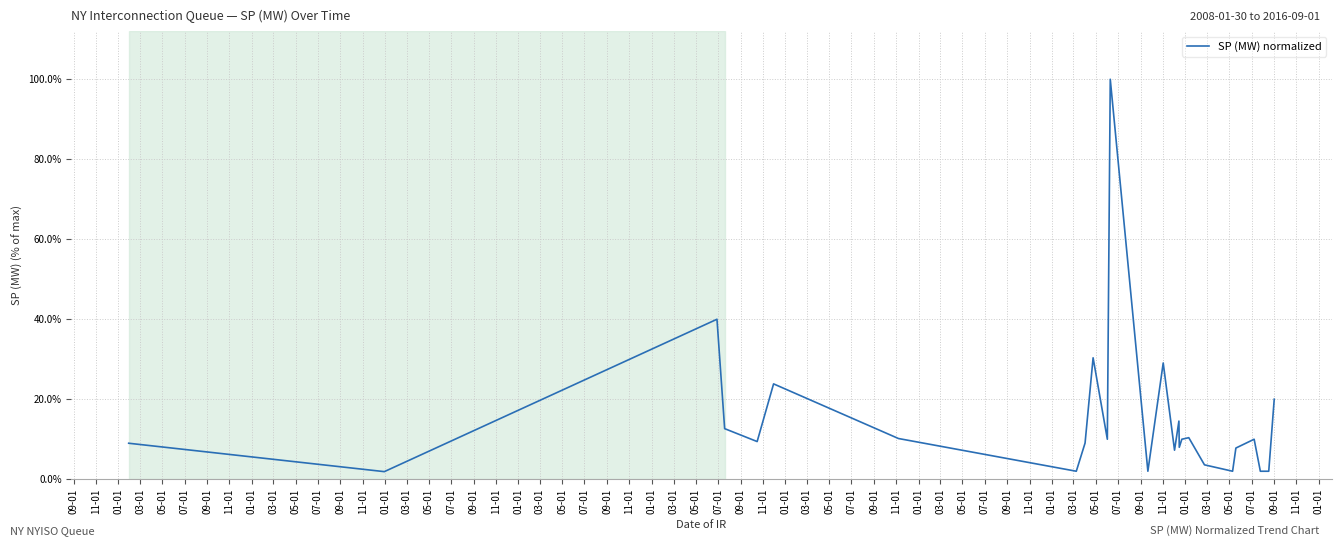

What is the average value?

0.1